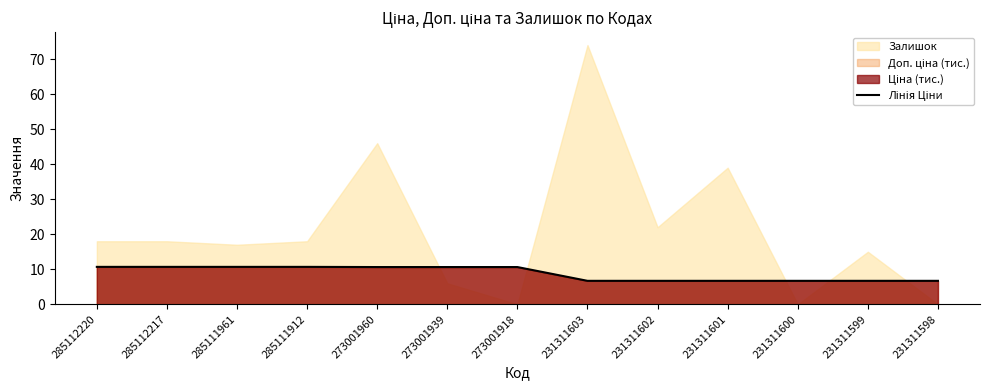

How many lines are shown in the chart?

1